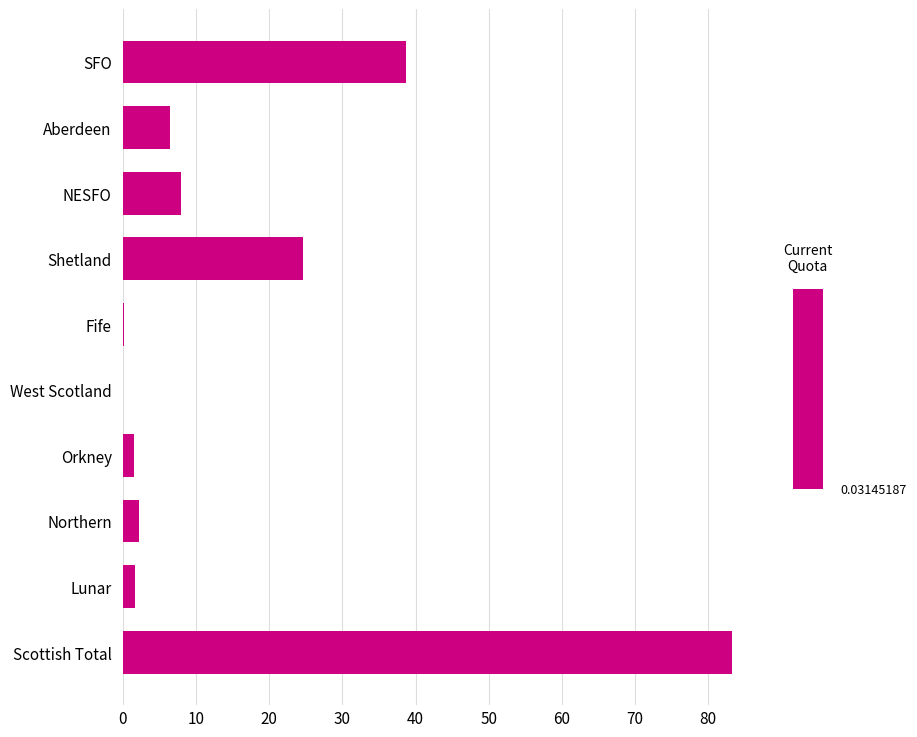

Which has a higher value, Orkney or NESFO?

NESFO